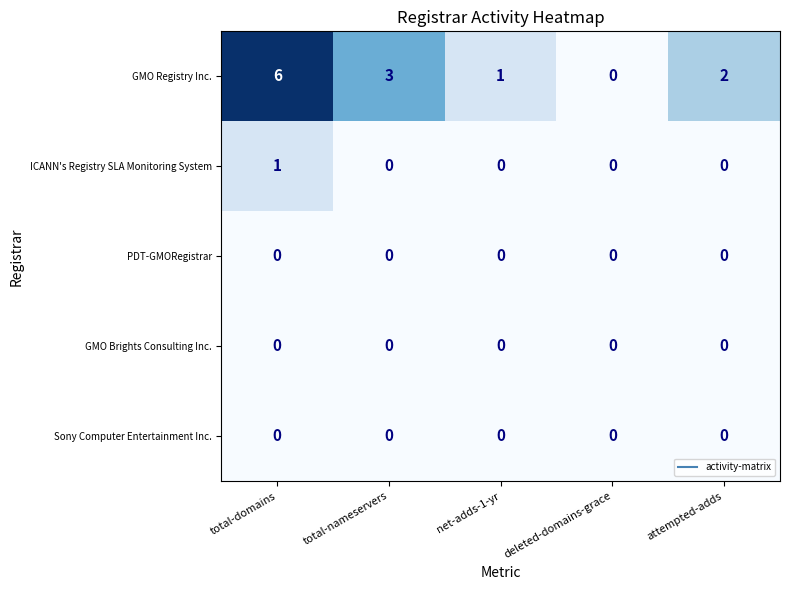

True or false: Sony Computer Entertainment Inc. has a value of 0 at total-domains.

True